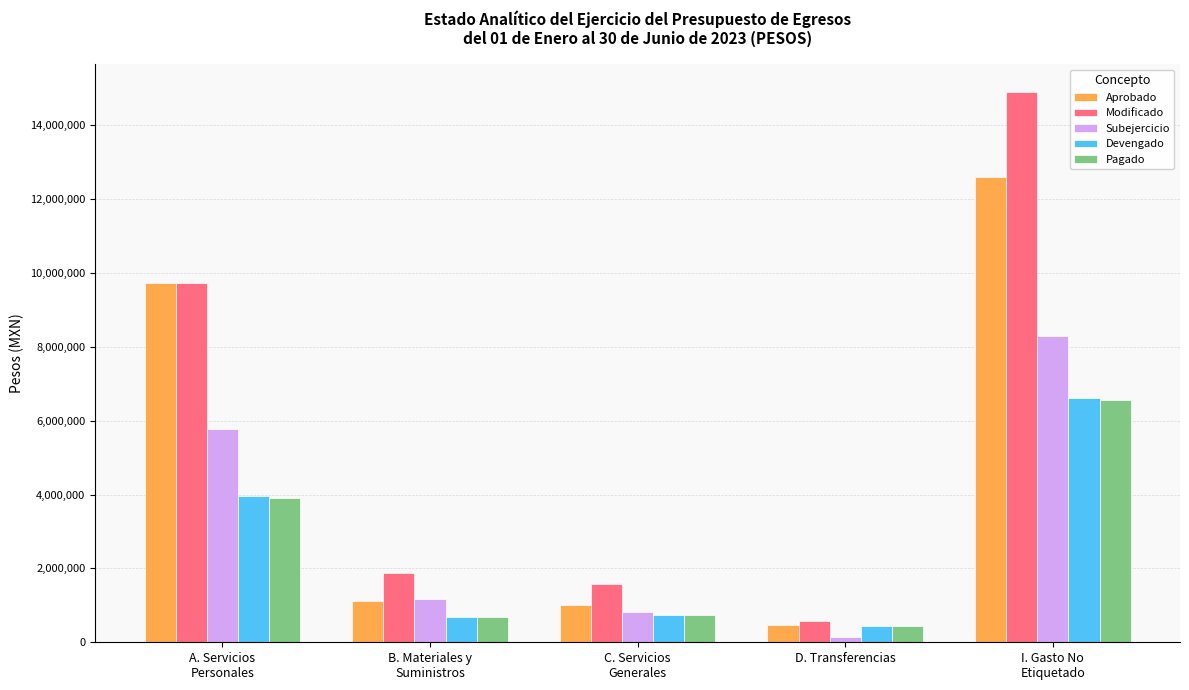

True or false: Subejercicio has a value of 5764028.0 at A. Servicios
Personales.

True